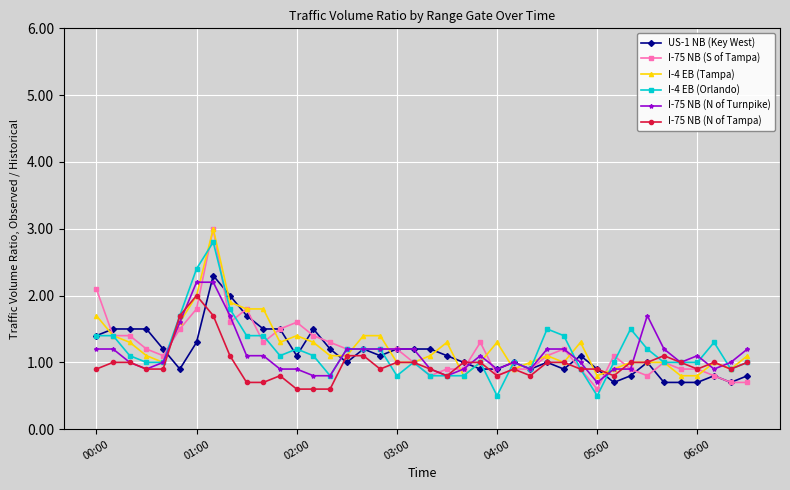

At how many categories does at least one series exceed 0?

40